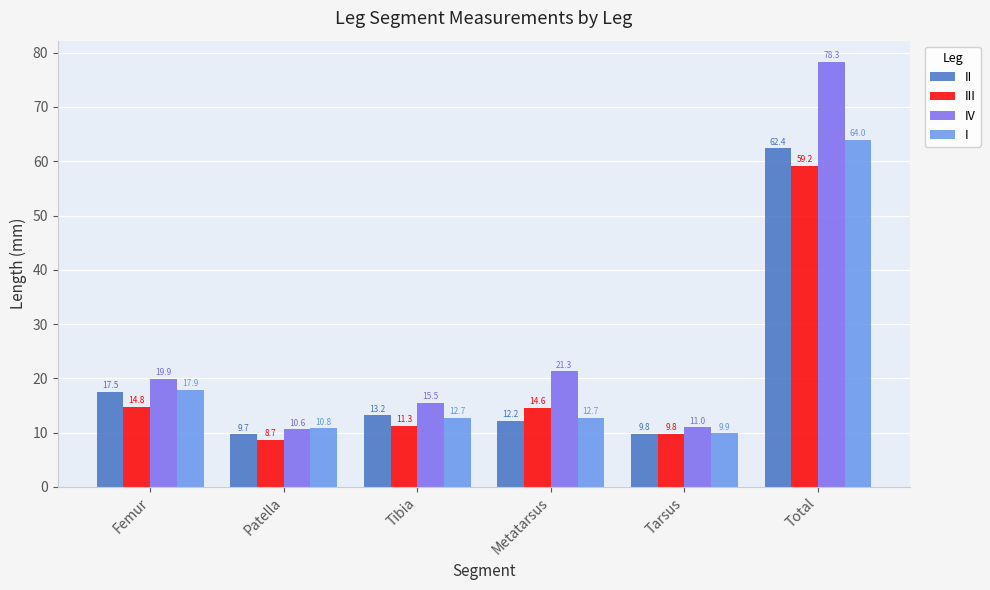

What is the lowest value of the IV series?

10.6